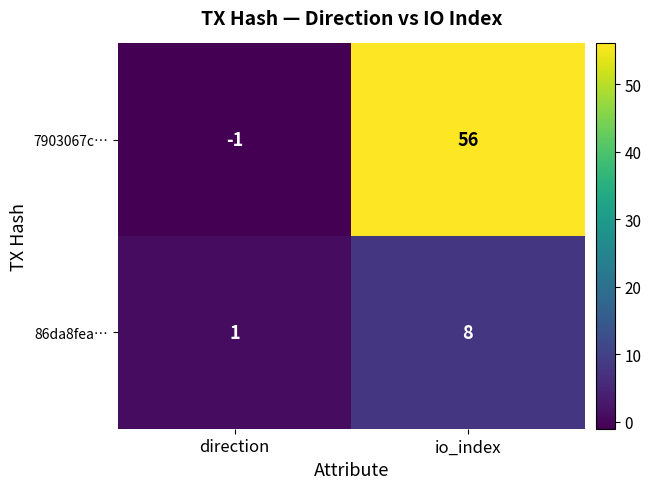

How many negative values does the 7903067c… series have?

1